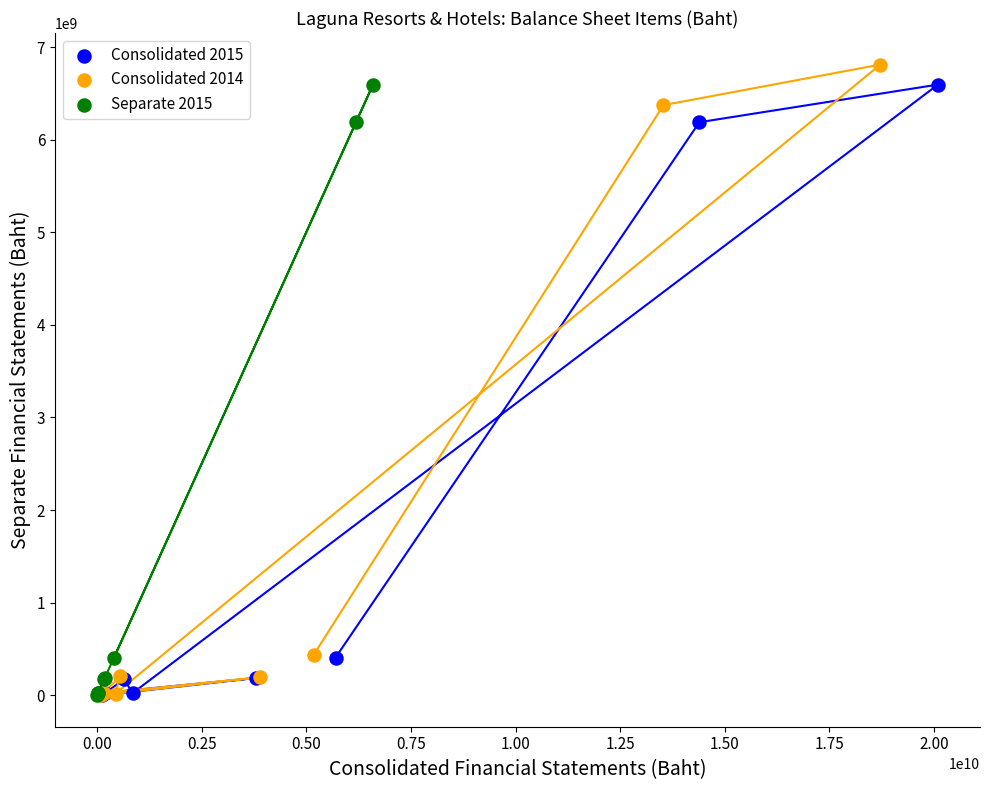

Which series reaches the maximum Y coordinate?

Consolidated 2014